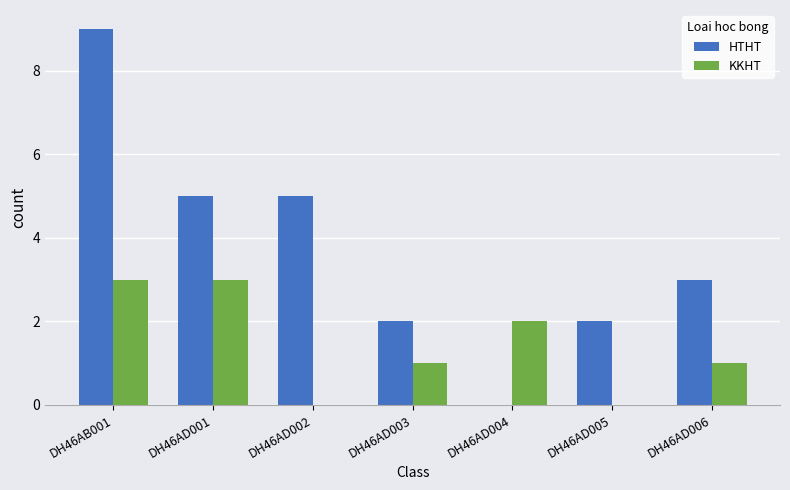

Where does the KKHT series first go above 1?

DH46AB001